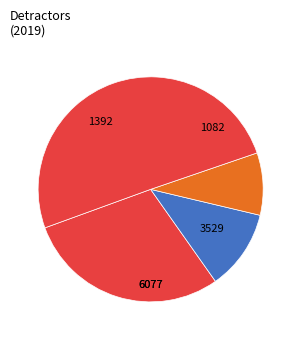

How many slices are in this pie chart?

4